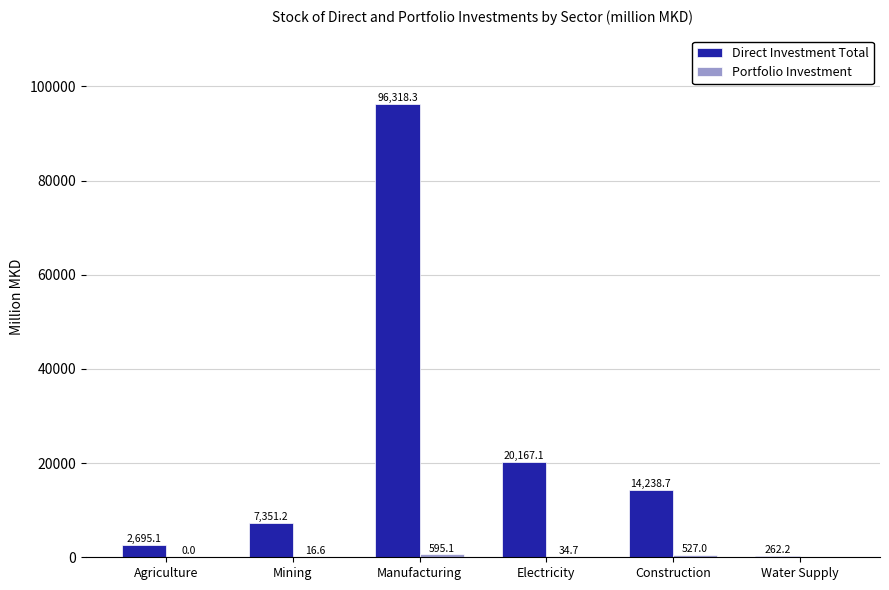

What is the maximum value shown in the chart?

96318.3